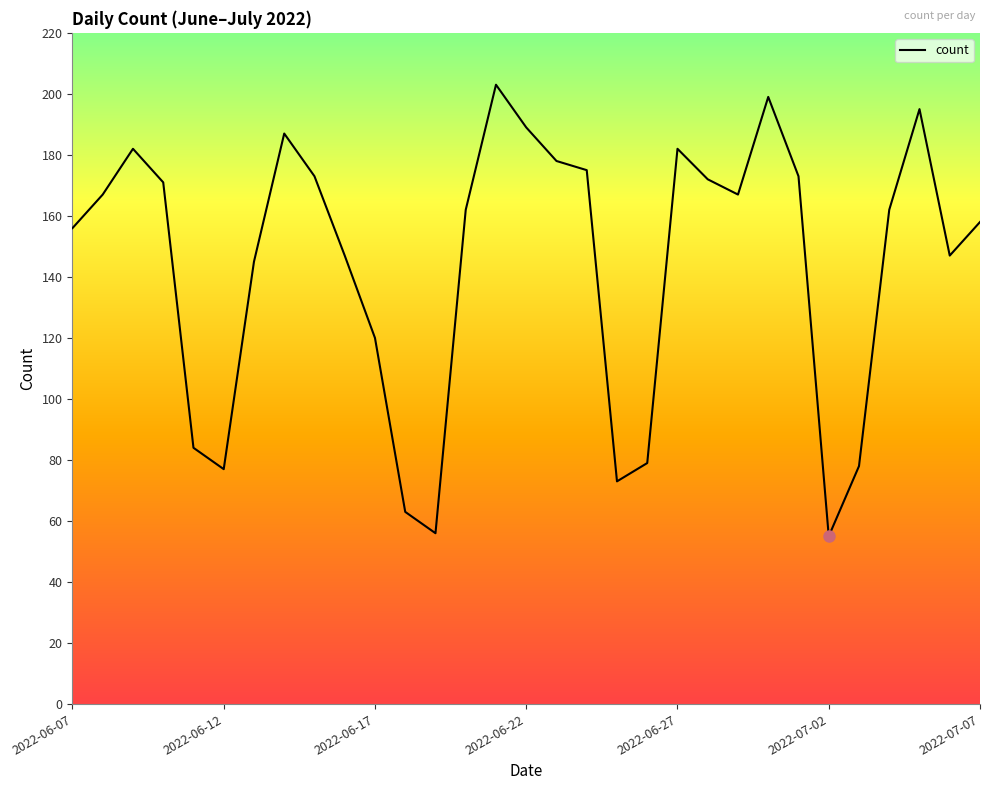

What is the difference between the maximum and minimum values?

148